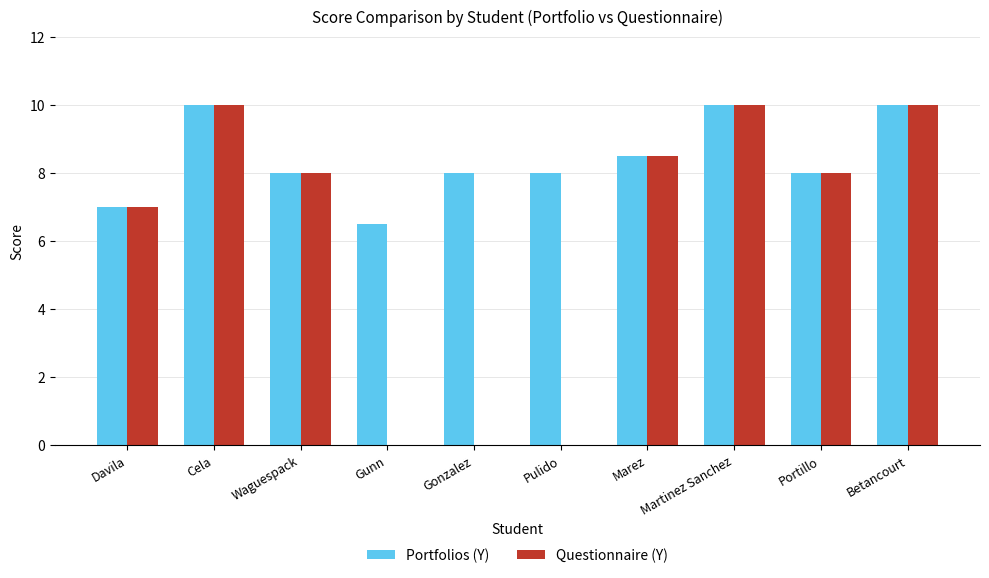

The value of Portfolios (Y) at Martinez Sanchez is 5.4. True or false?

False